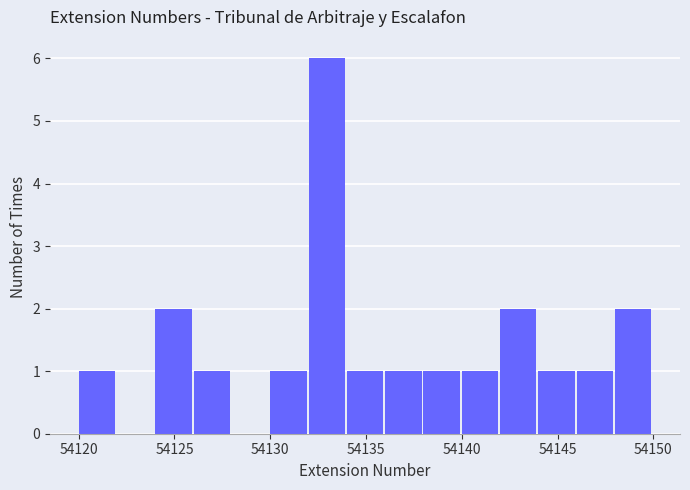

Which range on the x-axis has the tallest bar?

54132 to 54134